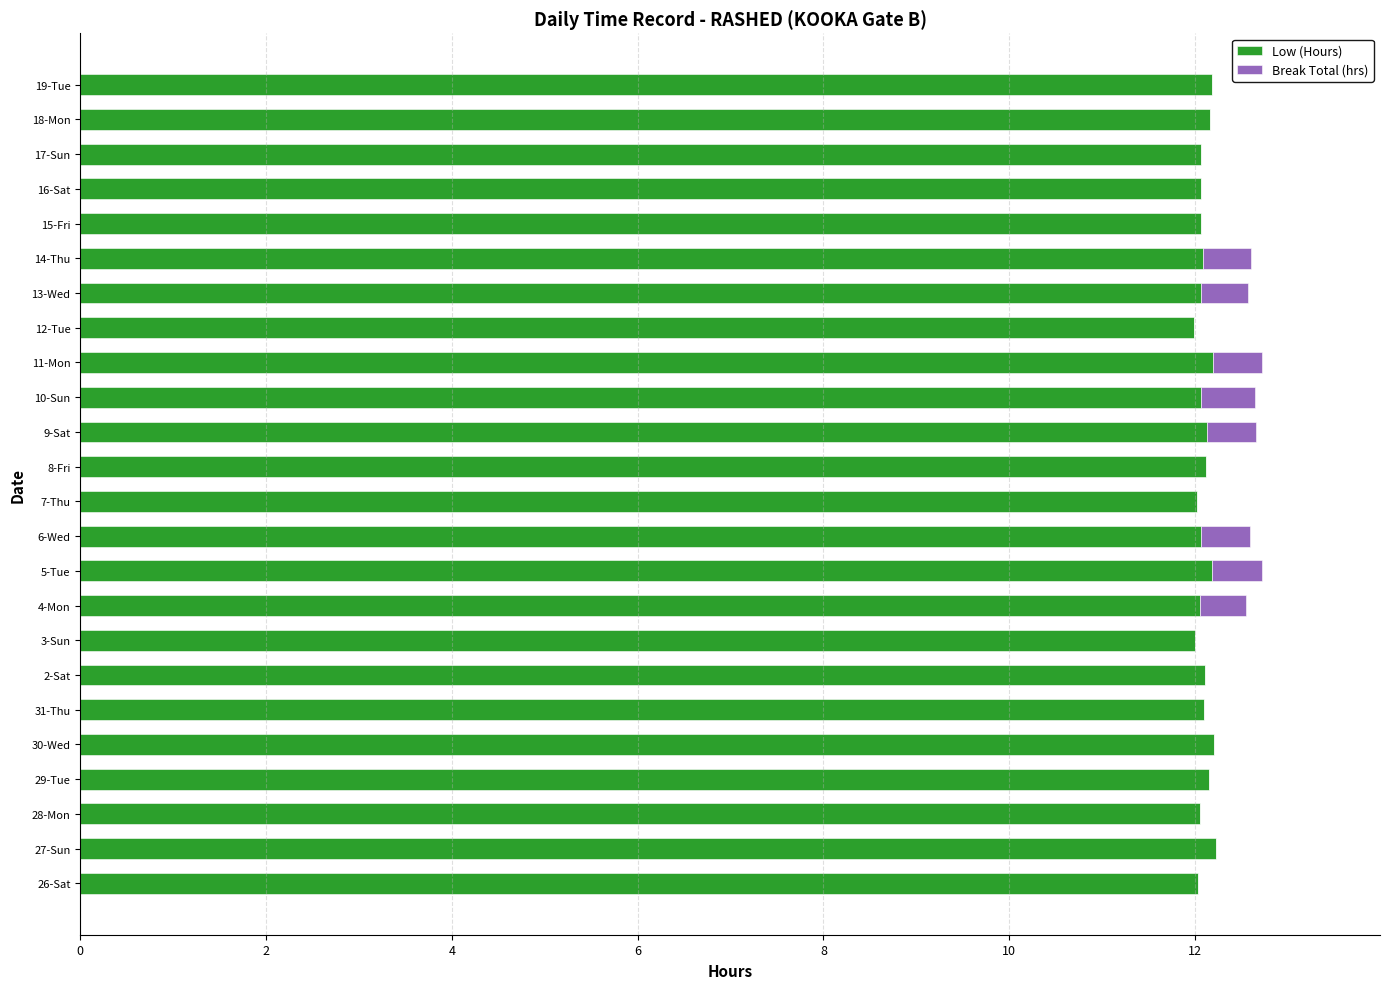

What are all the series names shown in the legend?

Low (Hours), Break Total (hrs)